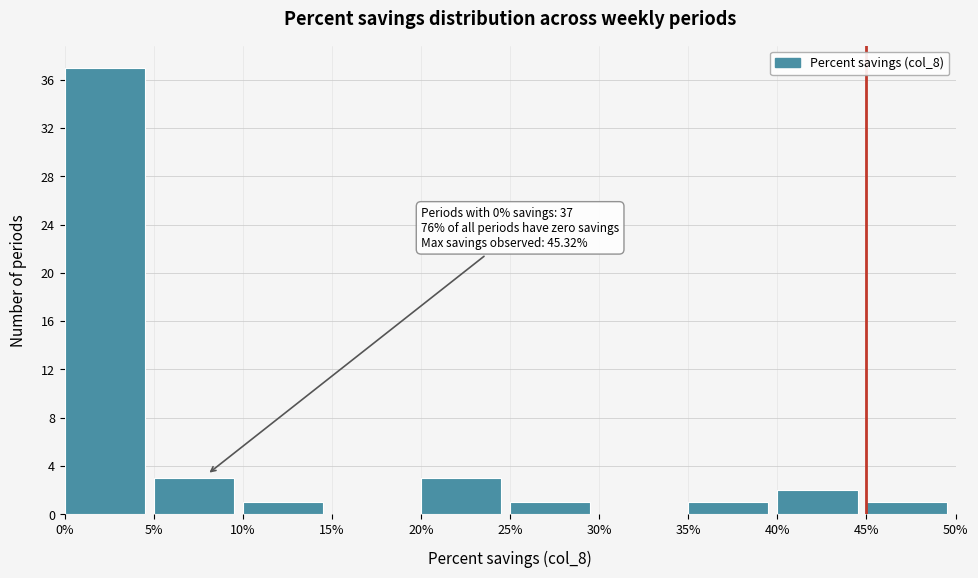

Over which range of the x-axis is the bar tallest?

0% to 5%